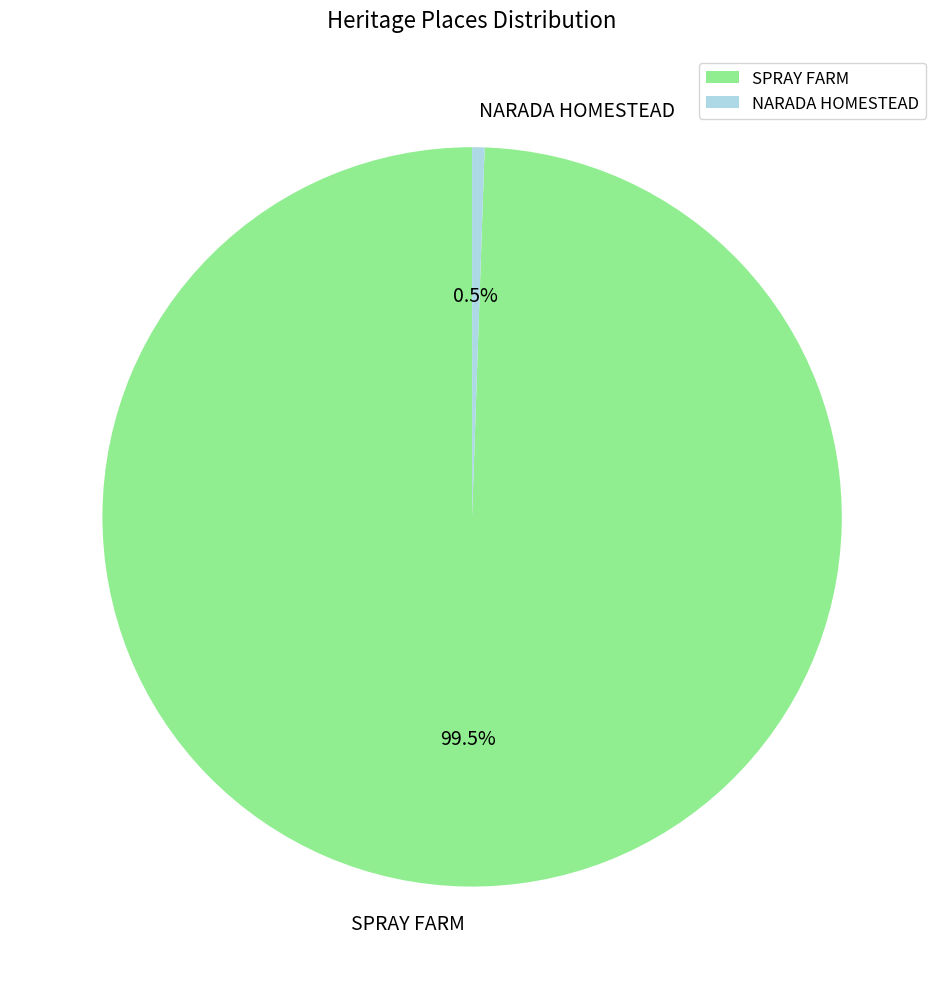

How much of the chart is everything except SPRAY FARM?

0.5%